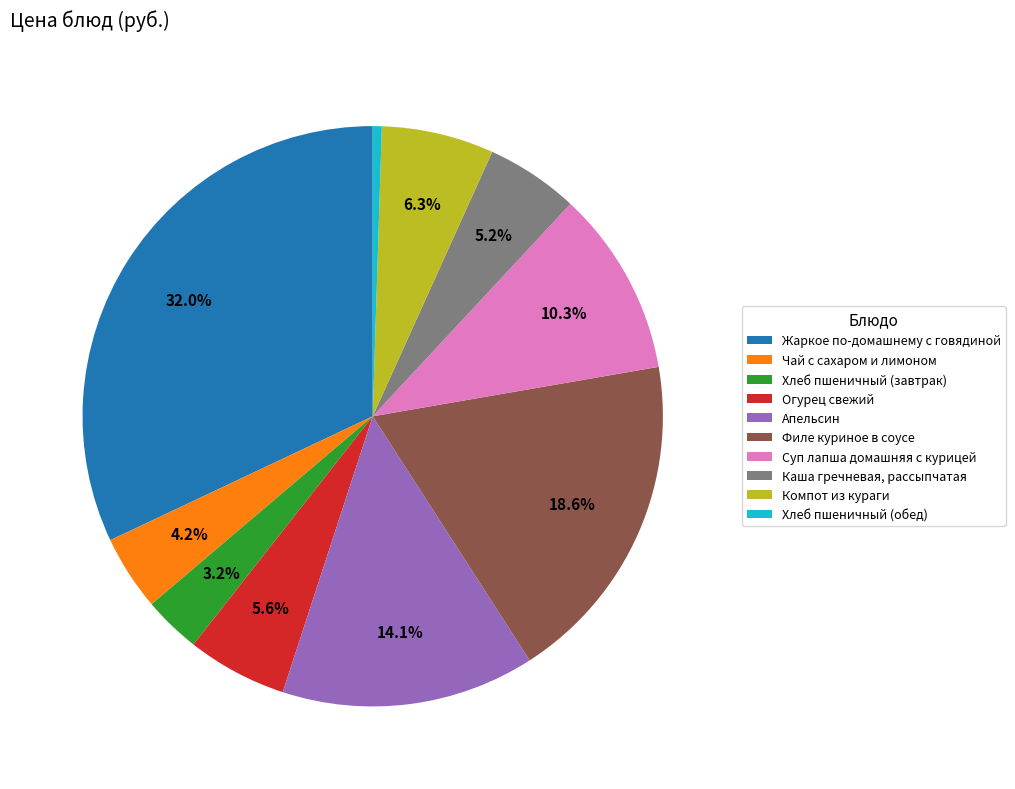

What is the smallest slice in the pie chart?

Хлеб пшеничный (обед)